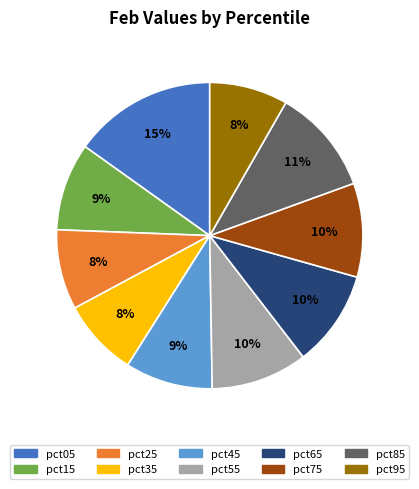

Does pct35 represent more than half of the total?

No